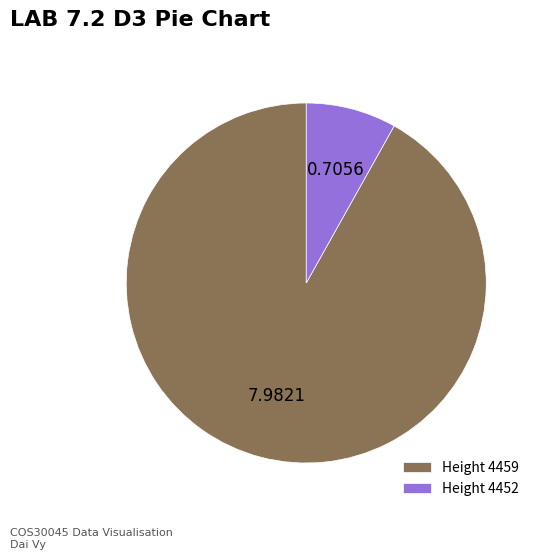

Which slice represents more than half of the pie?

Height 4459